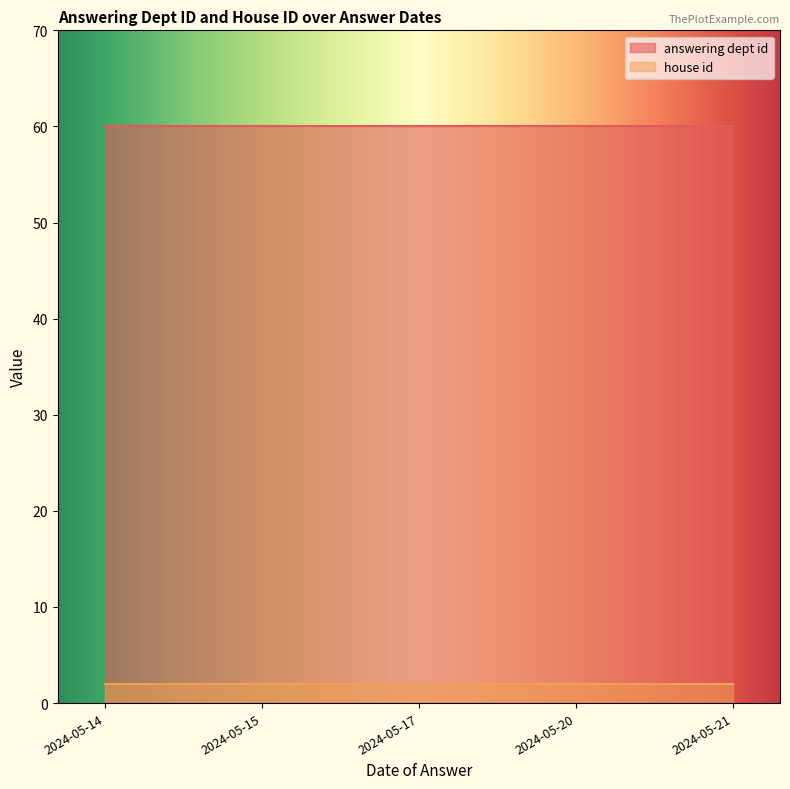

True or false: house id and answering dept id cross at least once.

False